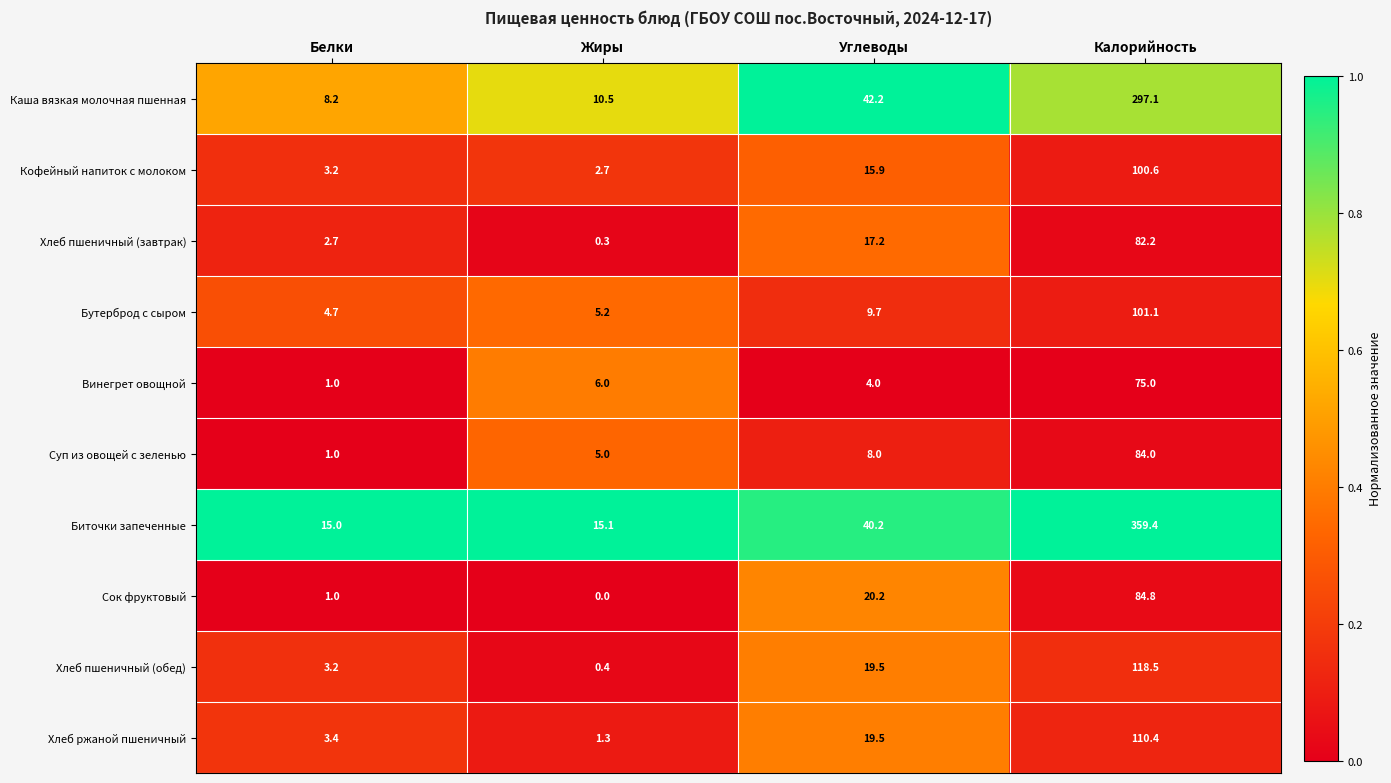

The value of Бутерброд с сыром at Белки is 4.7. True or false?

True